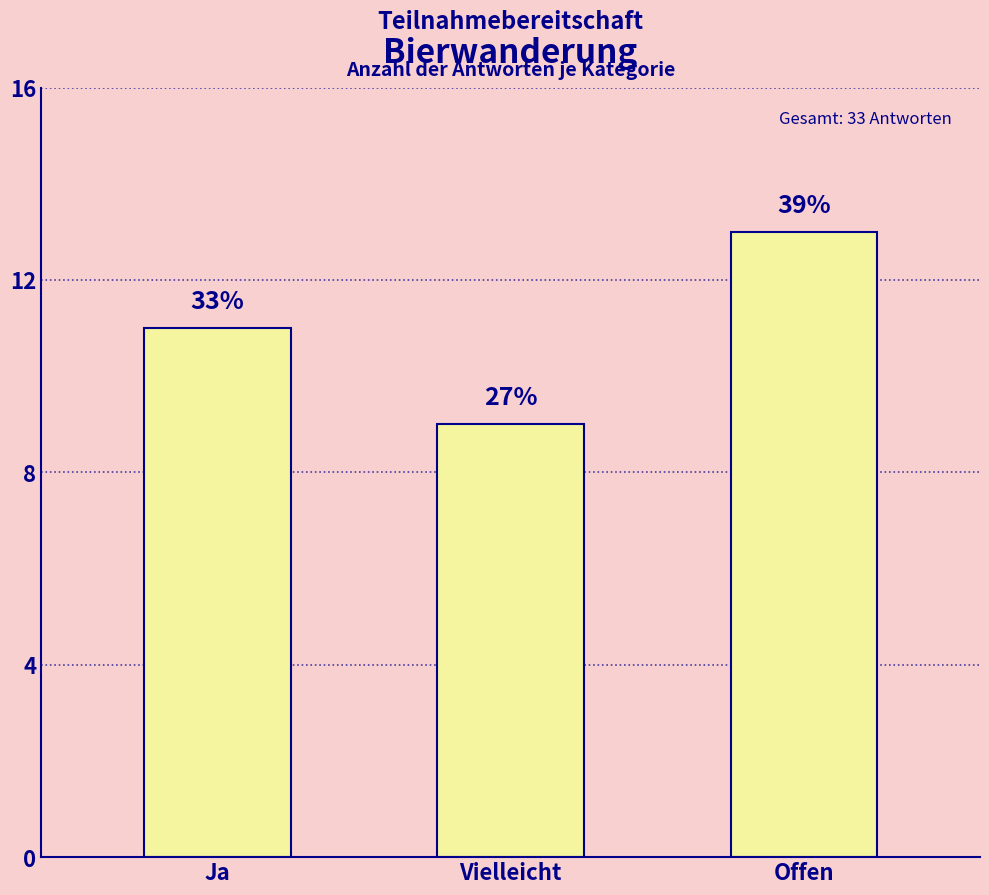

Reading right to left, list all the values displayed in this chart.

Offen=13	Vielleicht=9	Ja=11